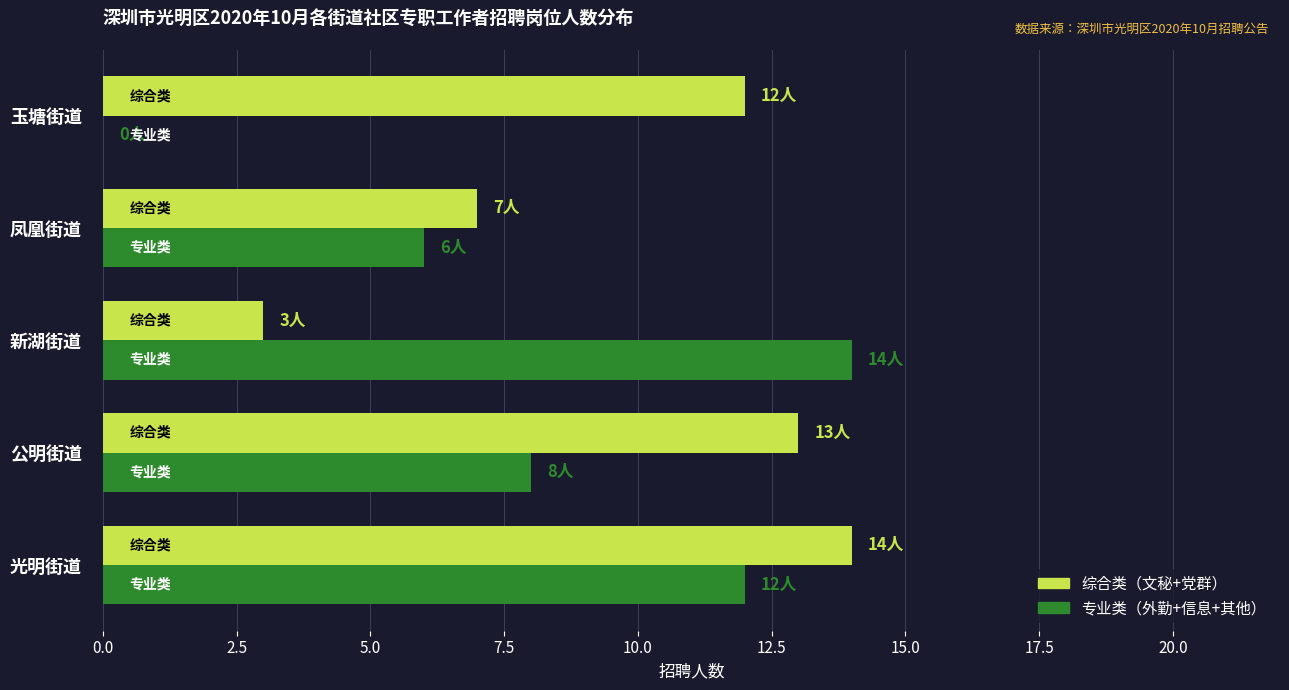

Between 新湖街道 and 玉塘街道, which series saw the biggest shift?

专业类（外勤+信息+其他）